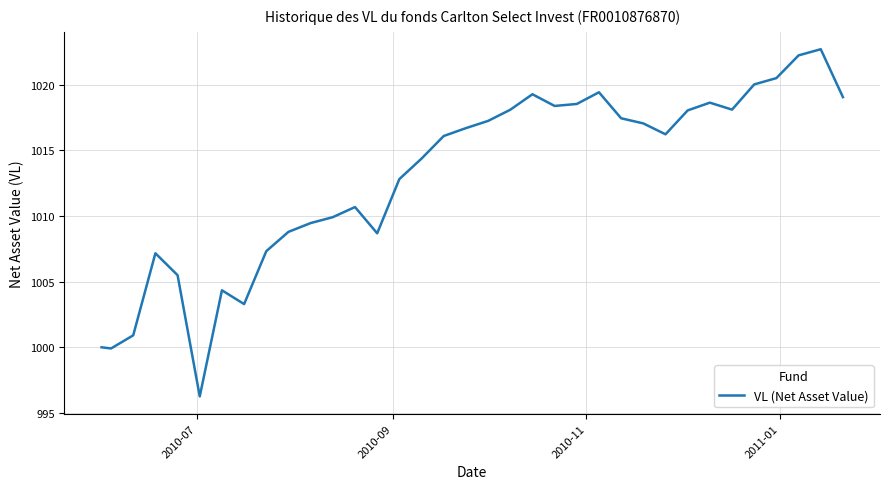

What is the minimum value shown in the chart?

996.3